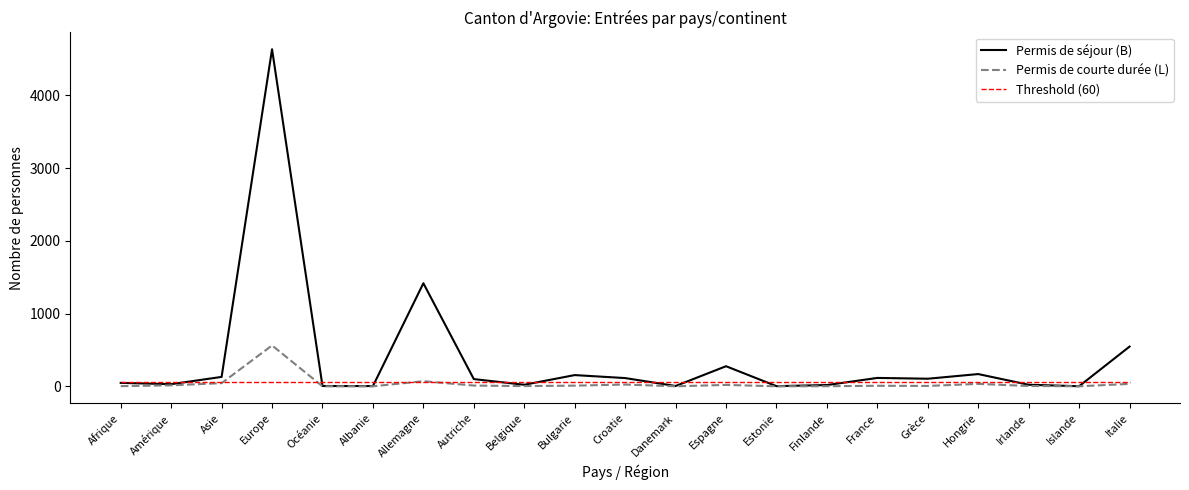

Rank the series by their maximum value, from highest to lowest.

Permis de séjour (B), Permis de courte durée (L), Threshold (60)